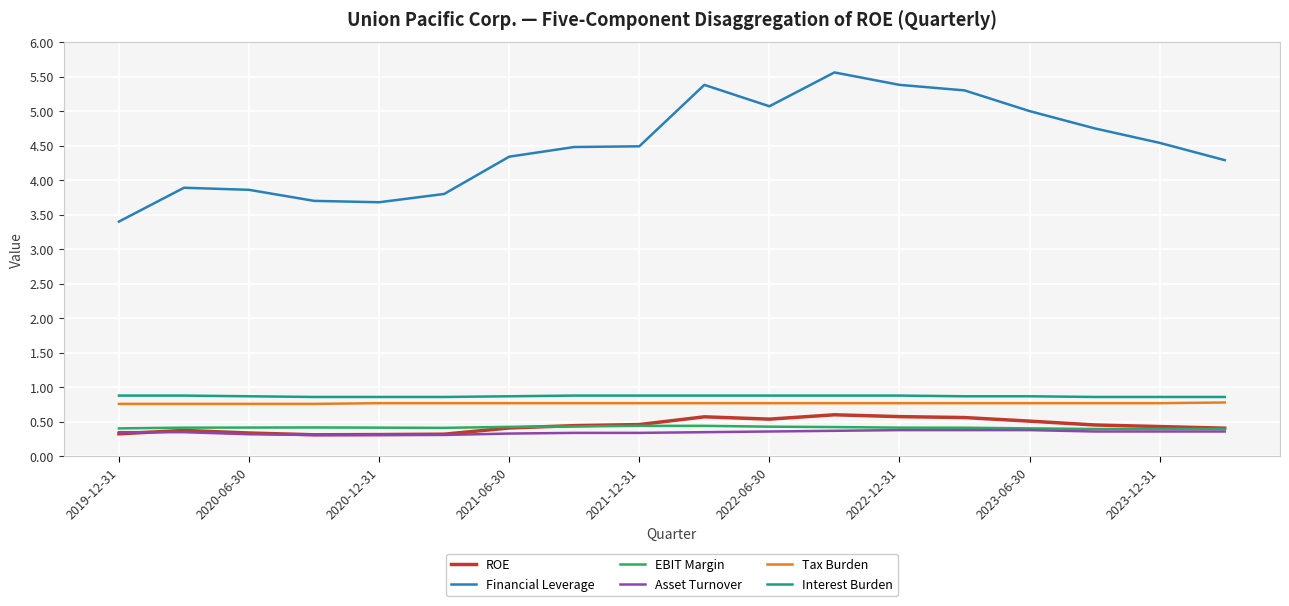

Which series has the largest total across all categories?

Financial Leverage